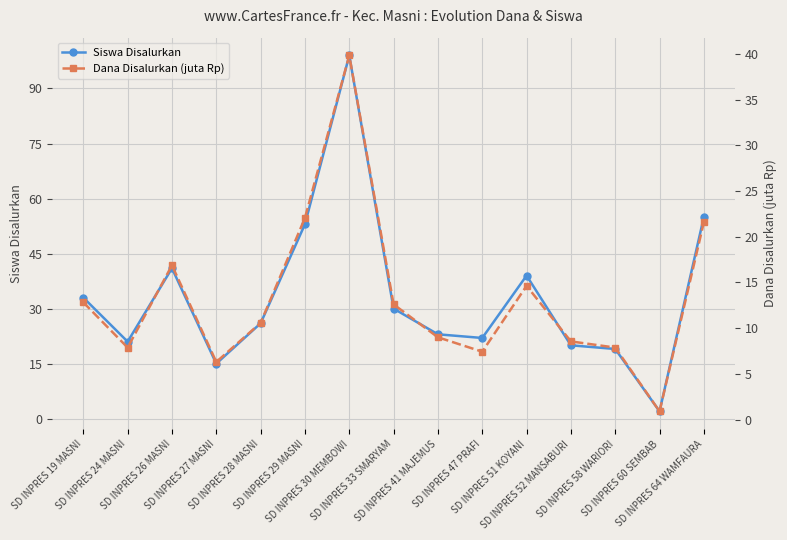

What is the minimum value shown in the chart?

0.9